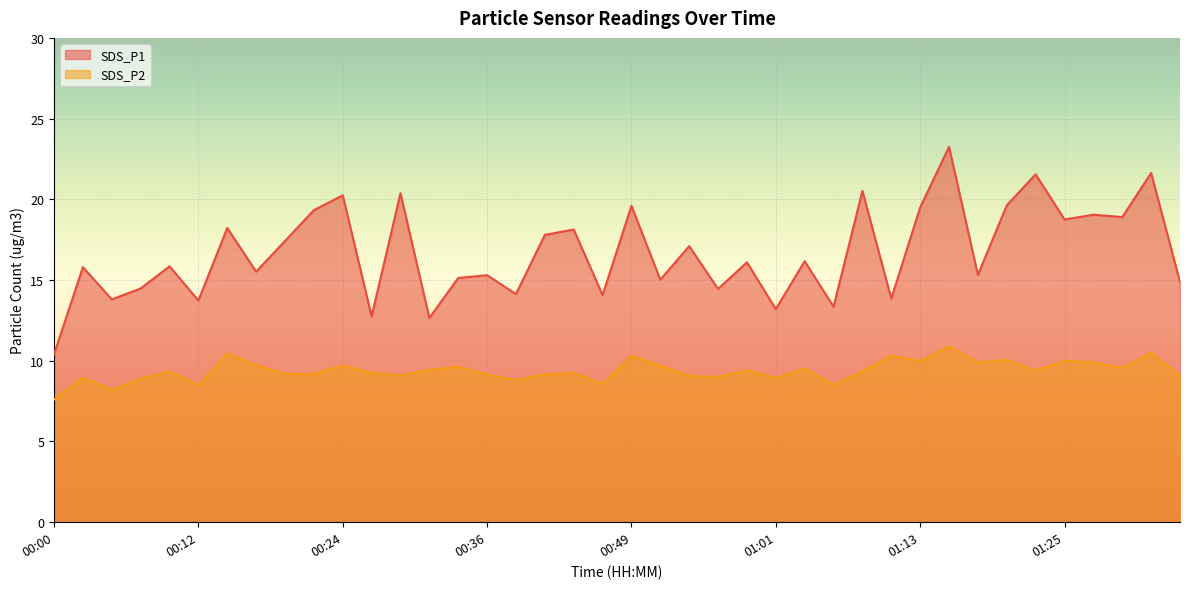

How many lines are shown in the chart?

2